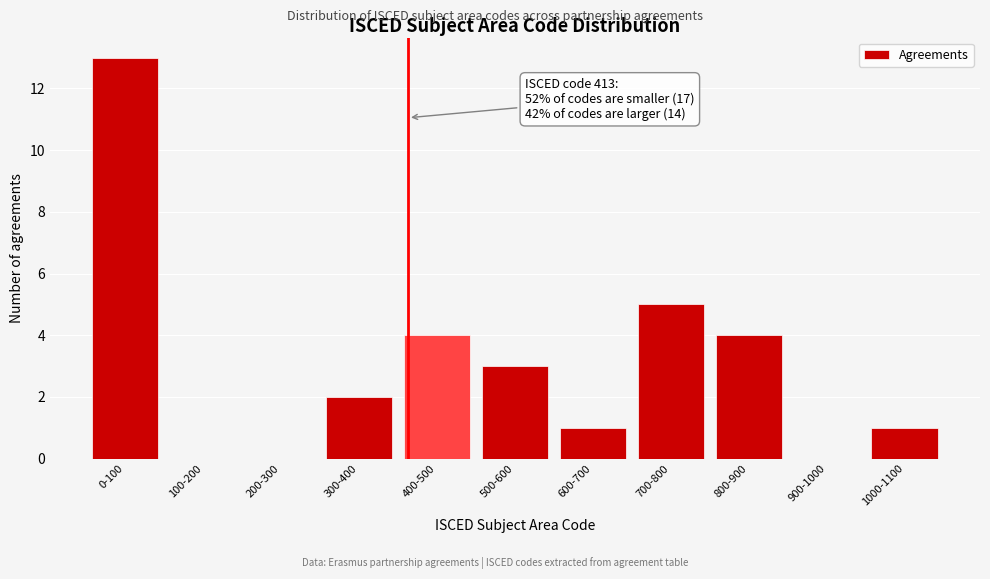

Reading right to left, list all the values displayed in this chart.

1000-1100=1	900-1000=0	800-900=4	700-800=5	600-700=1	500-600=3	400-500=4	300-400=2	200-300=0	100-200=0	0-100=13